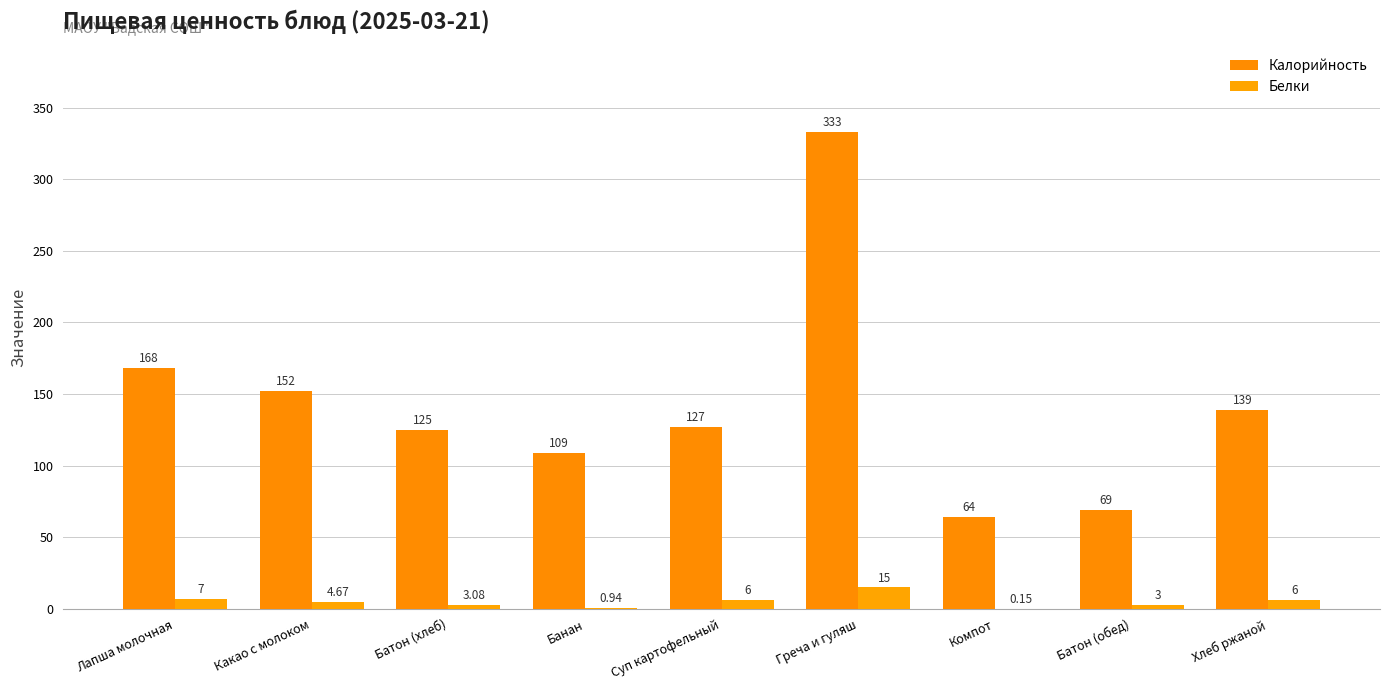

Does the chart contain stacked bars?

No